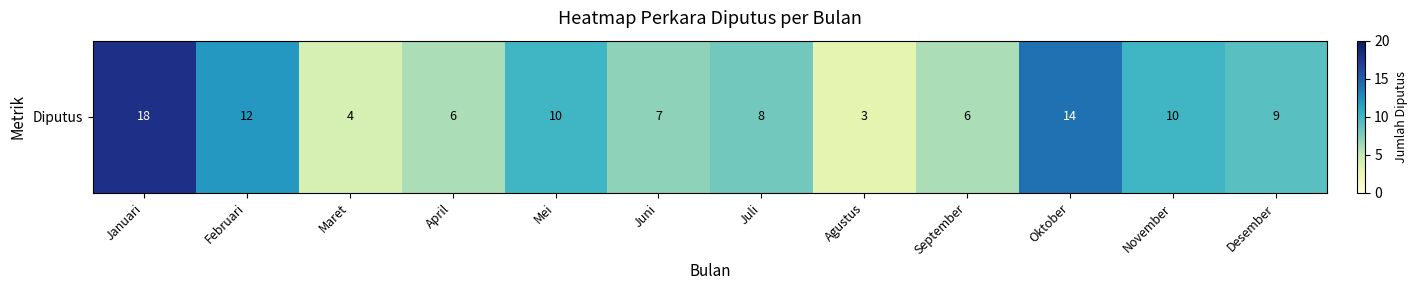

Where does the data first go above 9?

Januari